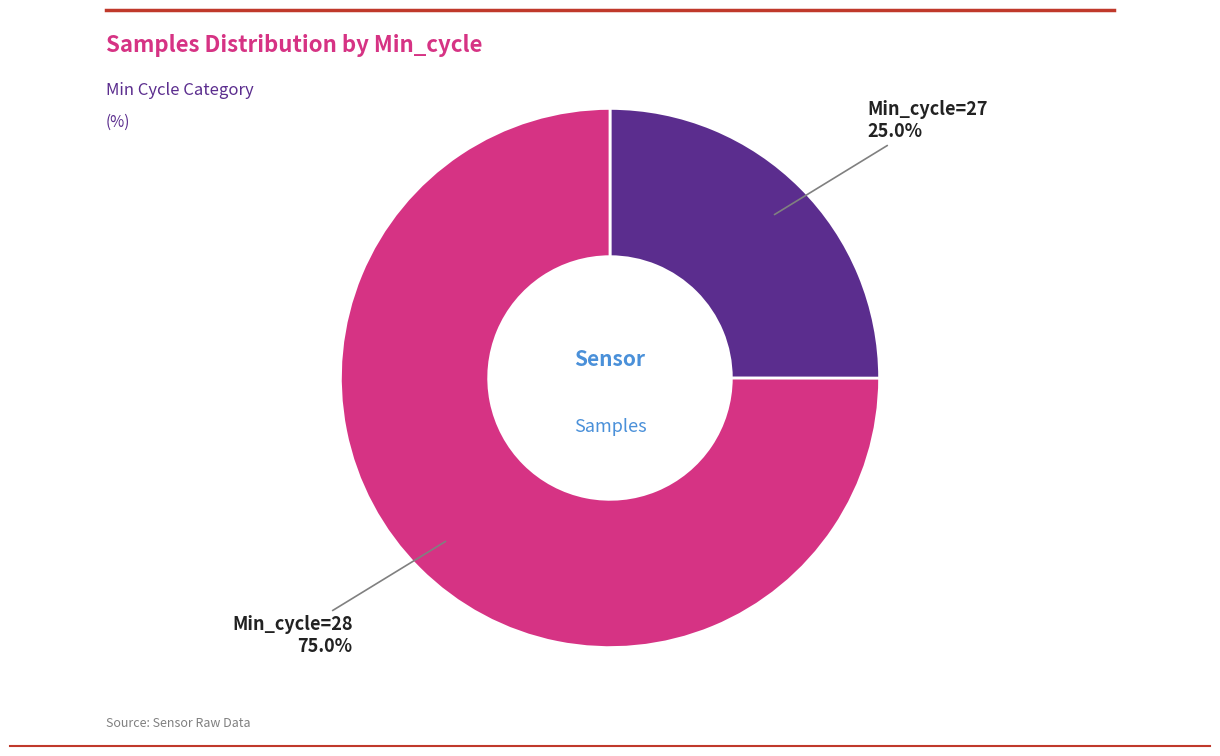

Is there a majority slice in this chart?

Yes